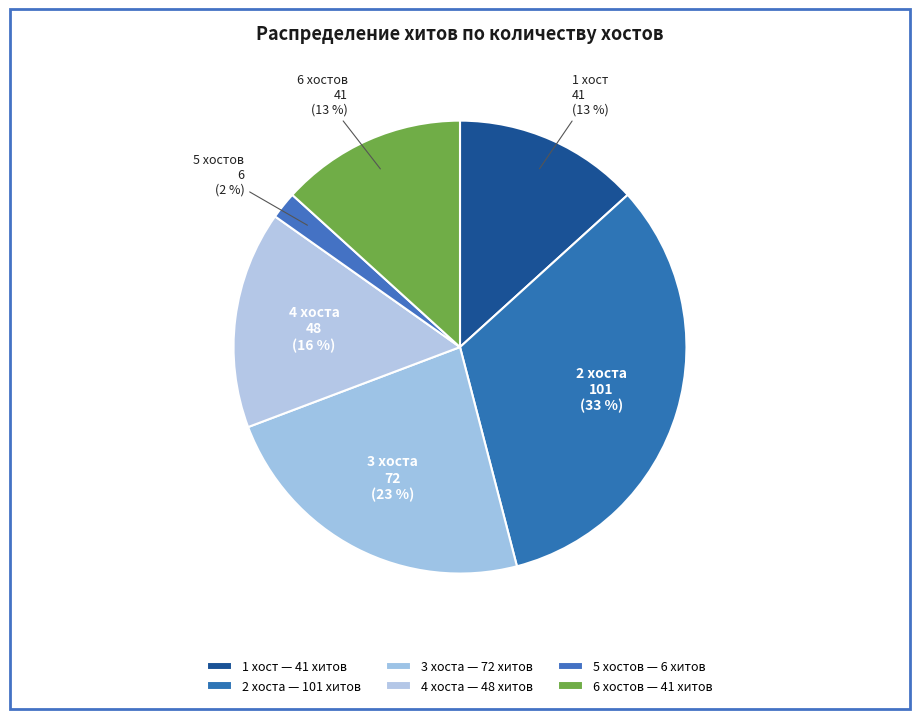

Is there any slice that represents more than half of the pie?

No